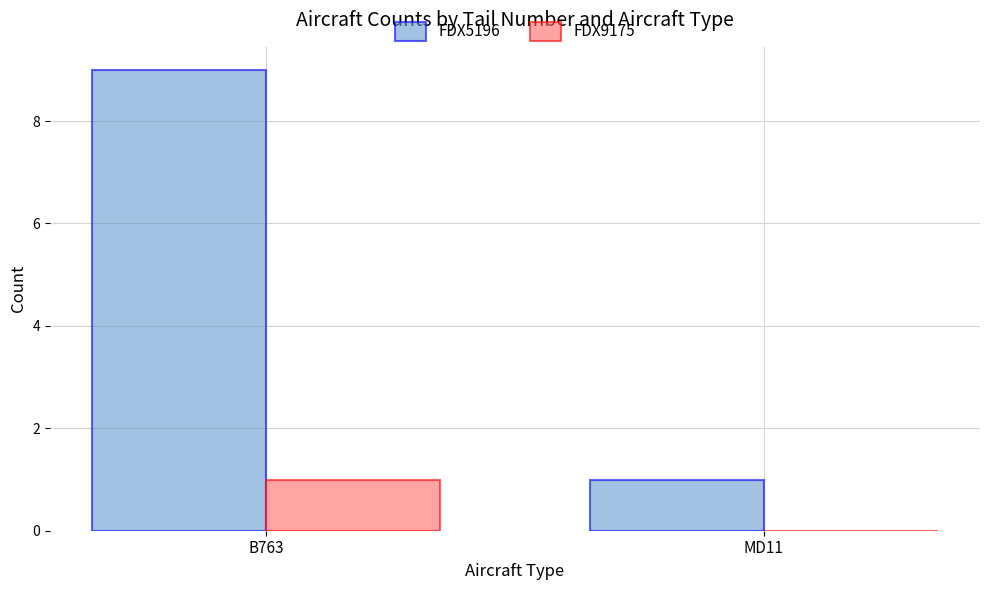

Is it true that FDX9175 equals 0 at B763?

False